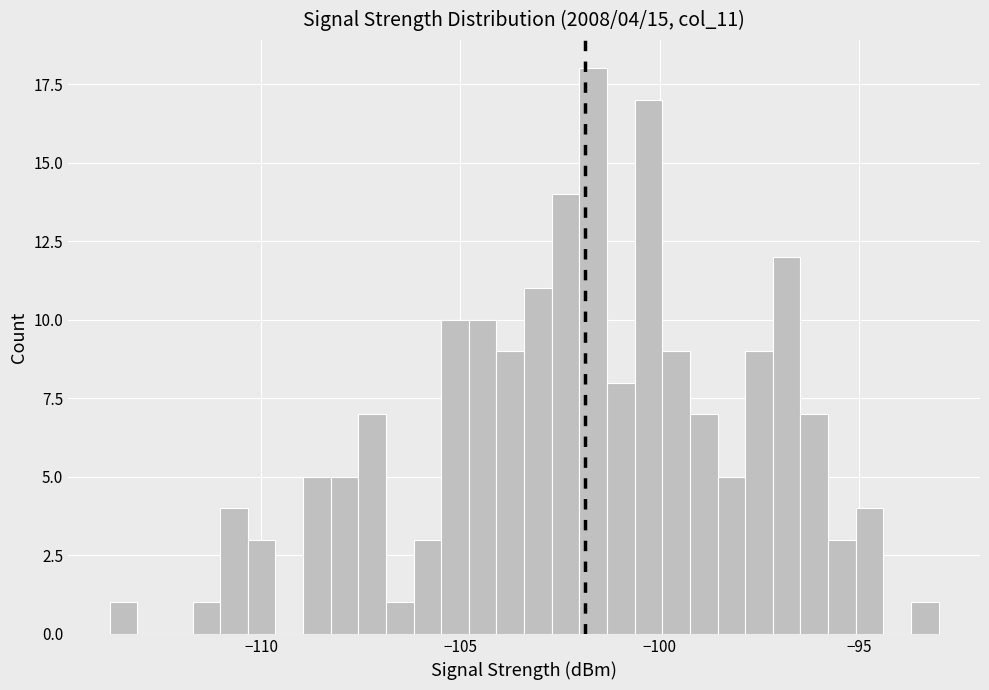

Around what value on the x-axis is the tallest bar? Give the approximate position of its centre, as read against the axis.

-101.5